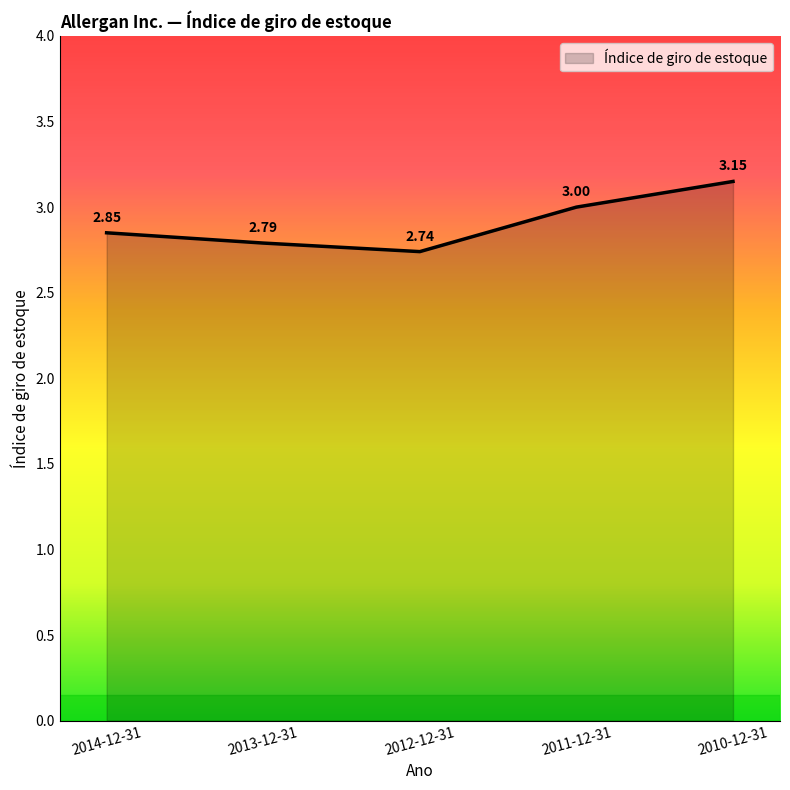

What is the sum of all values?

14.5